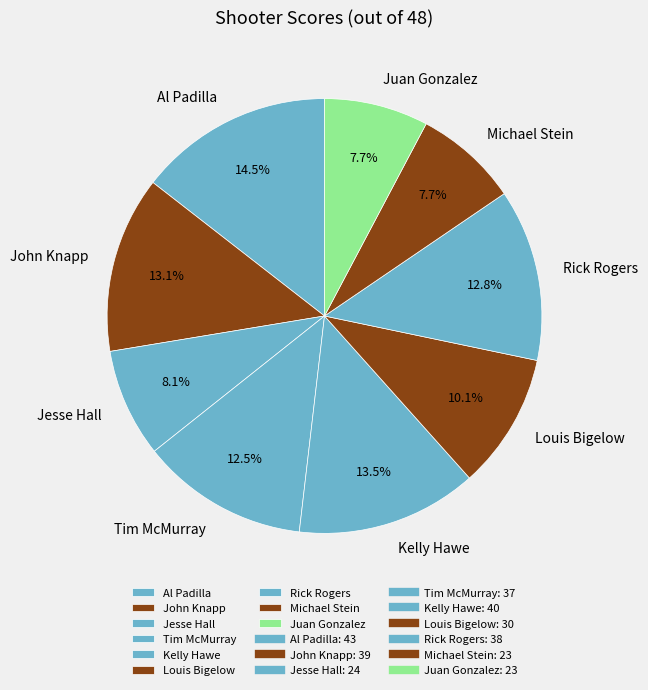

To the nearest percent, what is the average slice percentage?

11%